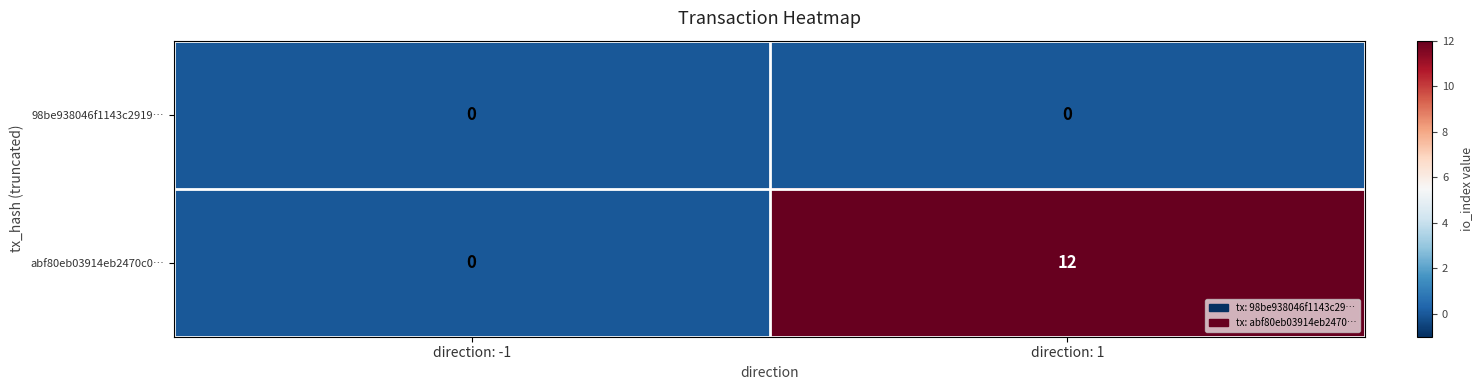

What is the greatest value displayed?

12